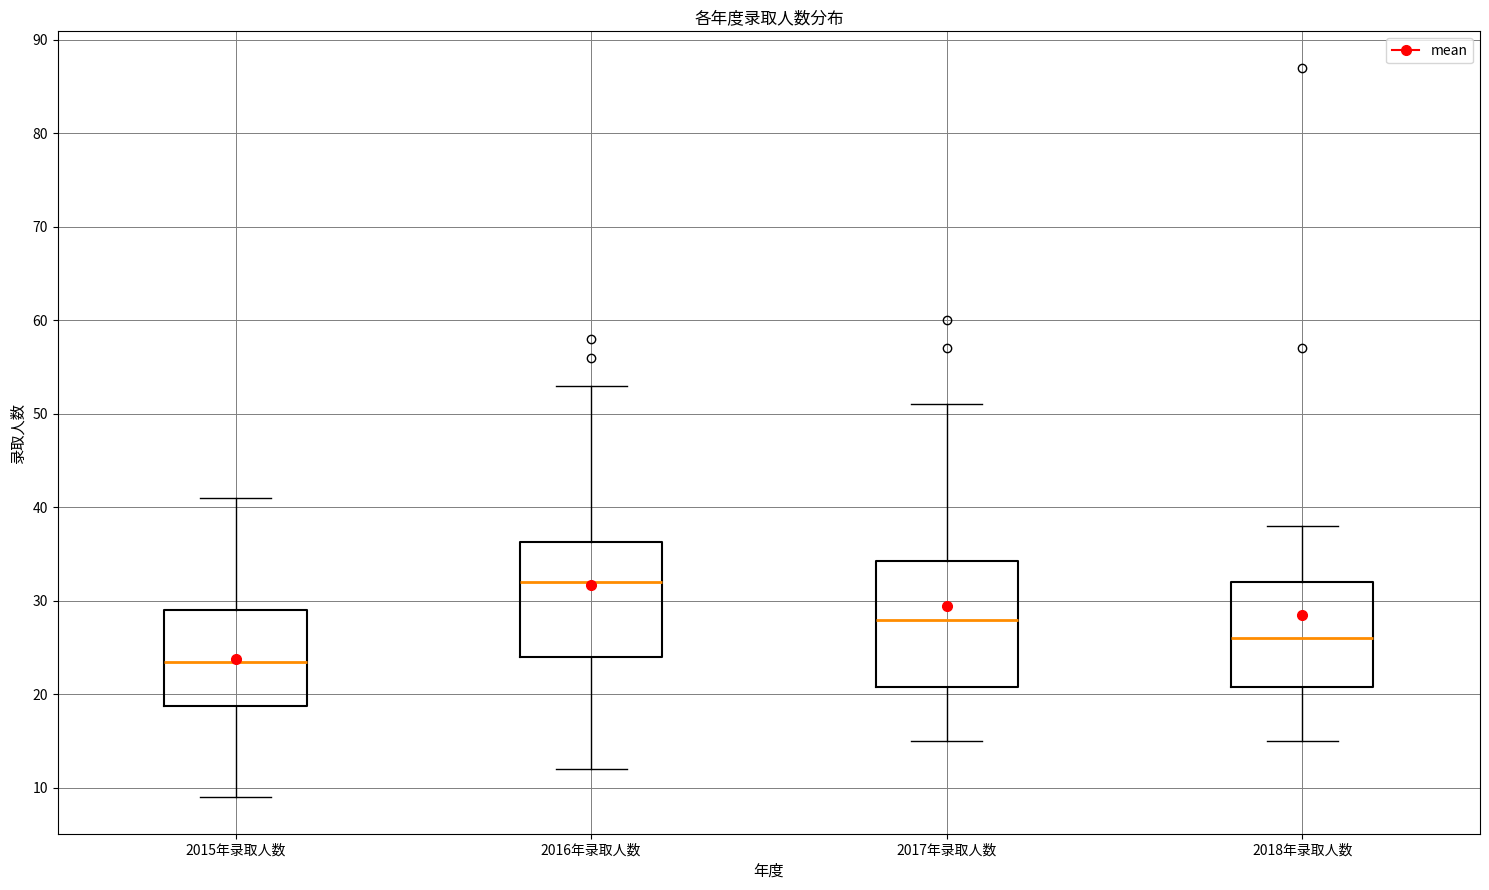

Which box has the highest median line?

2016年录取人数